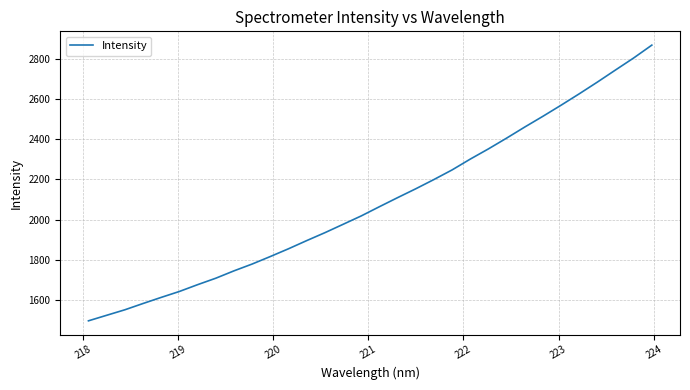

What is the smallest value displayed?

1495.9